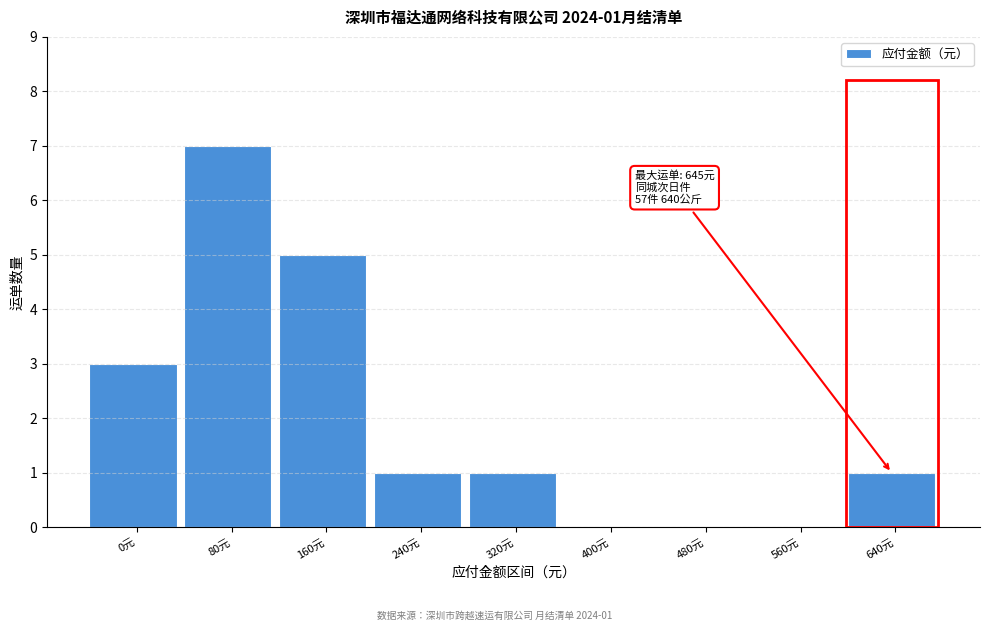

What is the greatest value displayed?

7